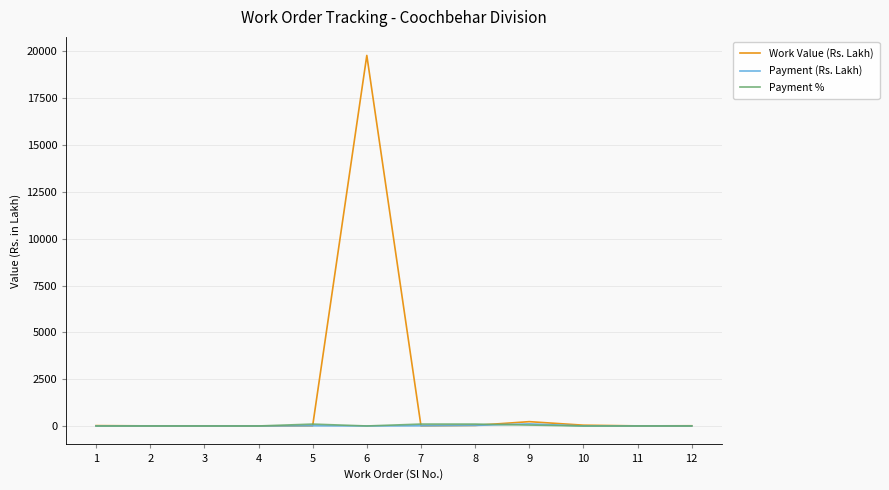

The Payment % series shows 0.0 at 10. True or false?

True